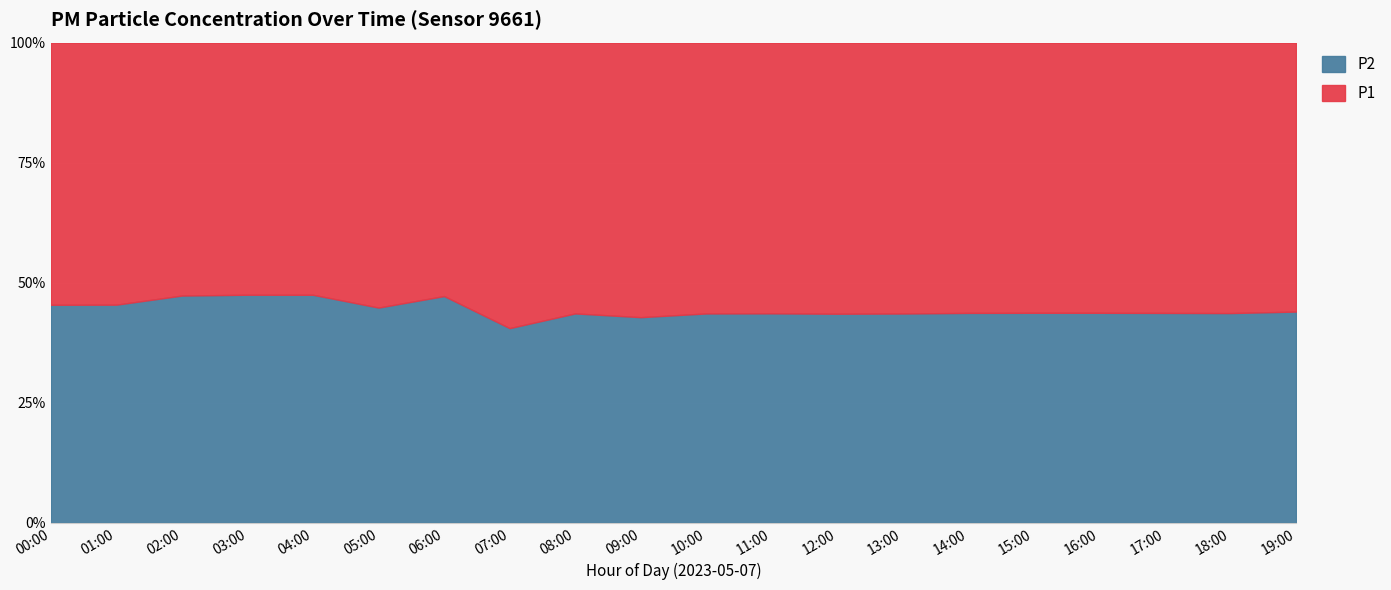

What is the label of the 16th point from the right?

04:00